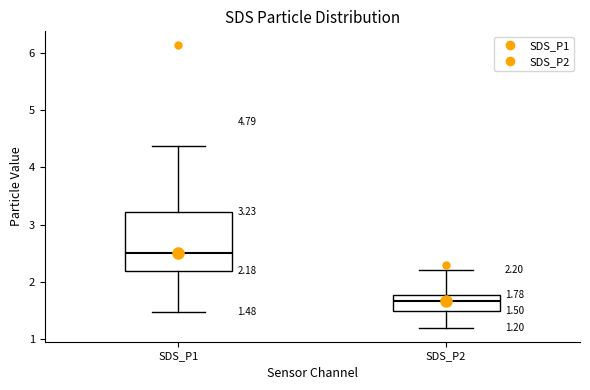

Which box is the tallest, from its lower edge to its upper edge?

SDS_P1